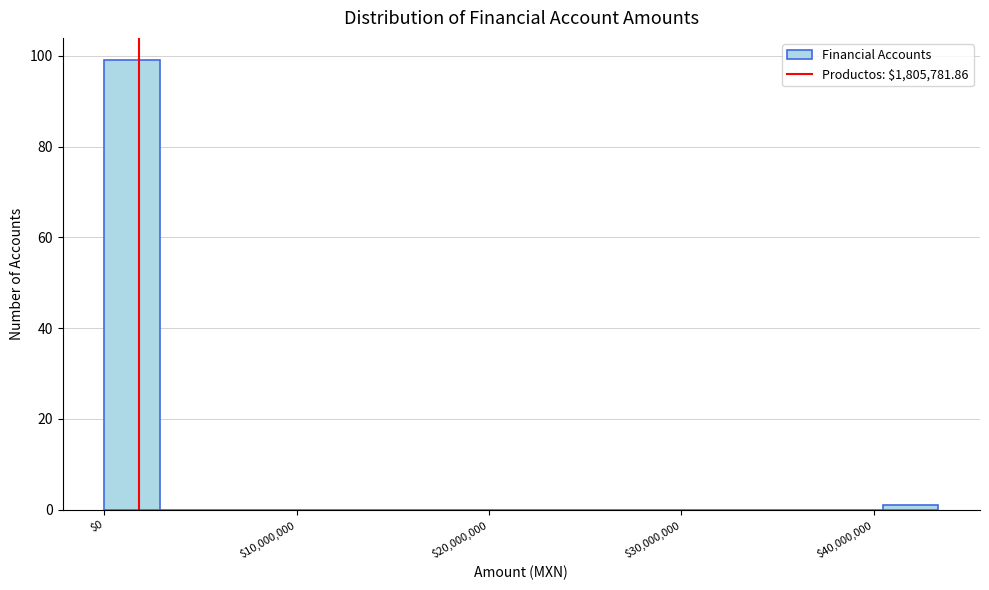

Read against the x-axis, roughly where is the centre of the tallest bar?

1000000